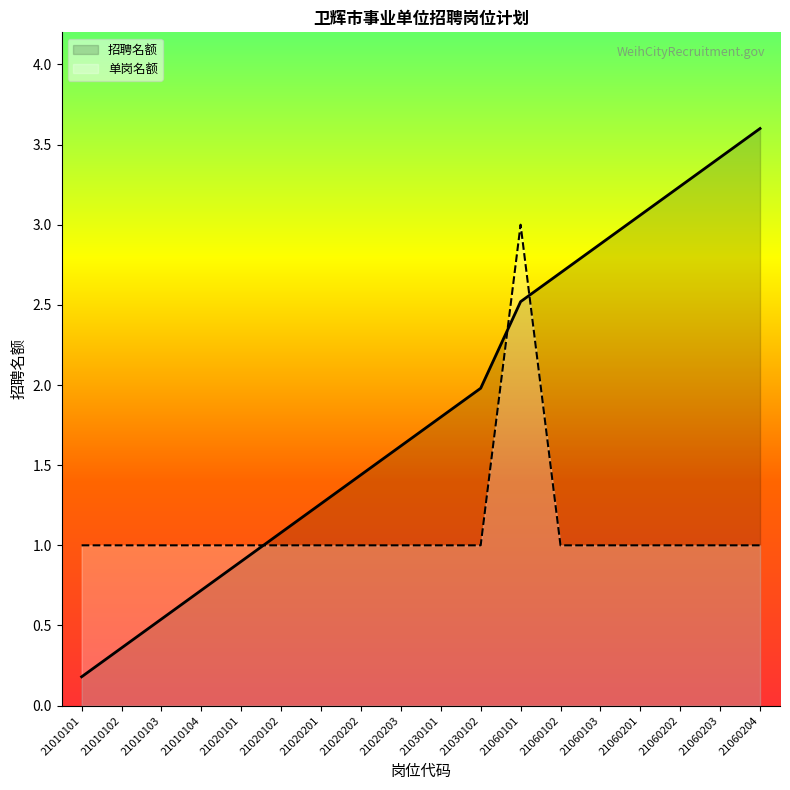

The value at 21010102 is 1. True or false?

False